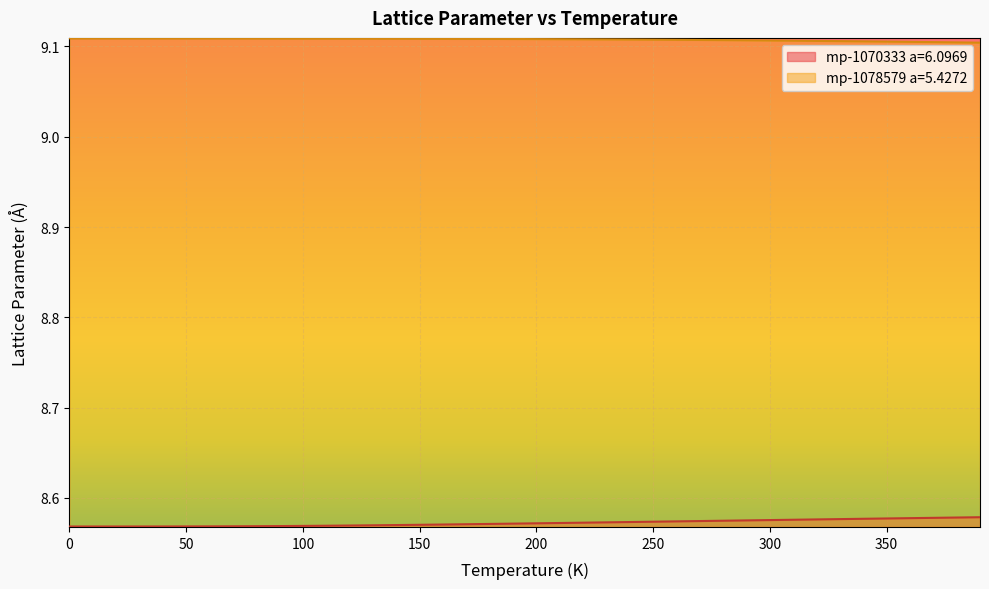

Rank the categories by mp-1070333 a=6.0969 value from lowest to highest.

0.0, 10.0, 20.0, 30.0, 40.0, 50.0, 60.0, 70.0, 80.0, 90.0, 100.0, 110.0, 120.0, 130.0, 140.0, 150.0, 160.0, 170.0, 180.0, 190.0, 200.0, 210.0, 220.0, 230.0, 240.0, 250.0, 260.0, 270.0, 280.0, 290.0, 300.0, 310.0, 320.0, 330.0, 340.0, 350.0, 360.0, 370.0, 380.0, 390.0